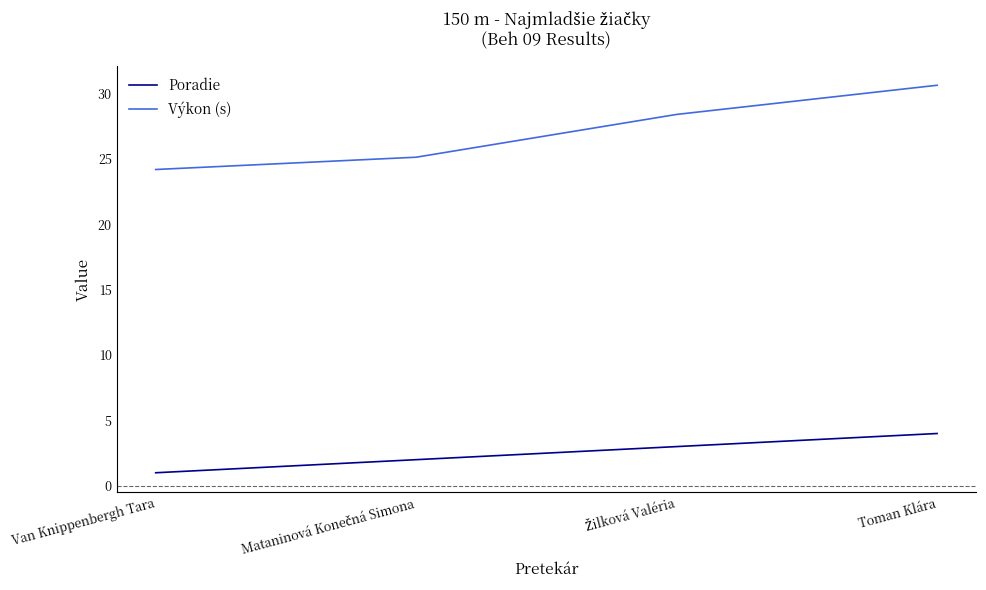

How many lines are shown in the chart?

2